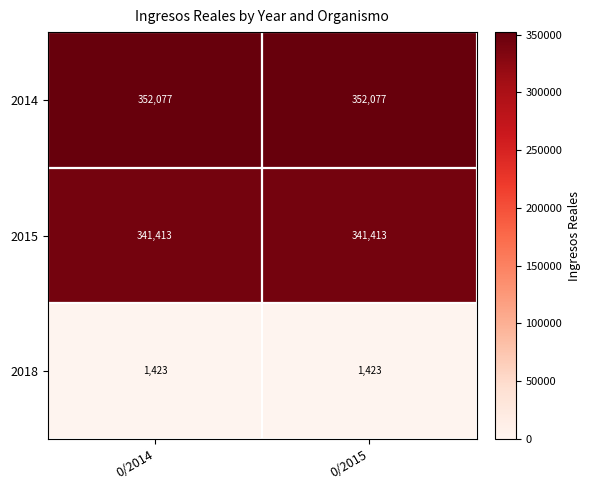

What is the spread (max minus min) of values at 0/2015?

350654.7